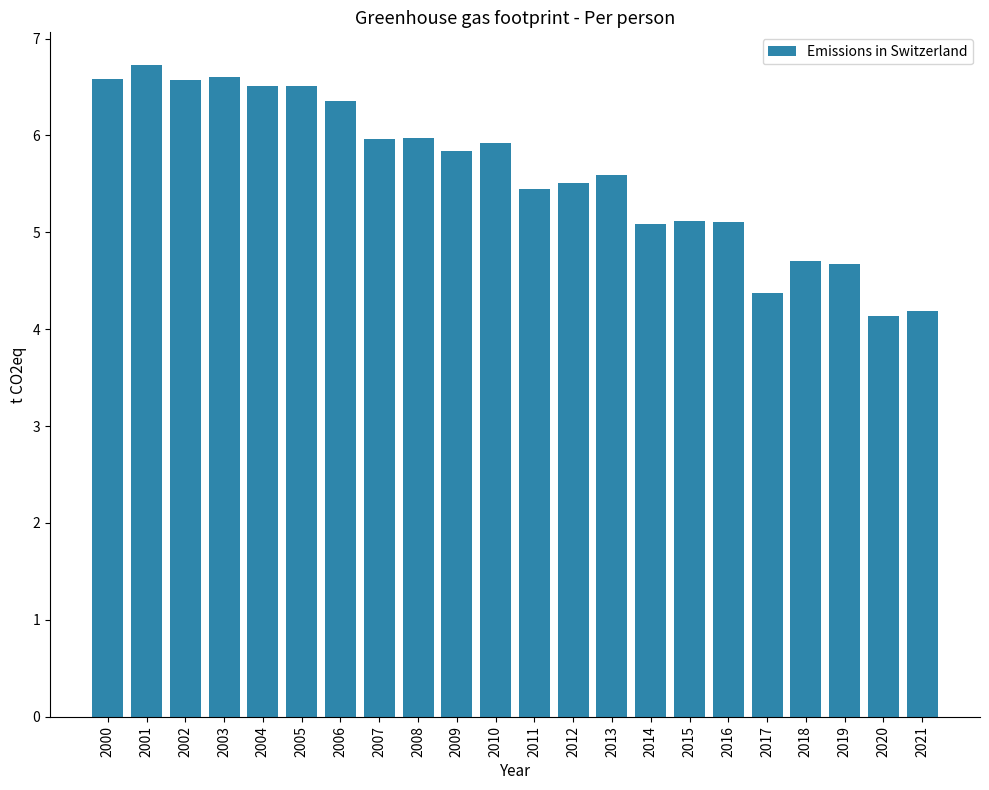

What is the difference between the maximum and second lowest values?

2.5